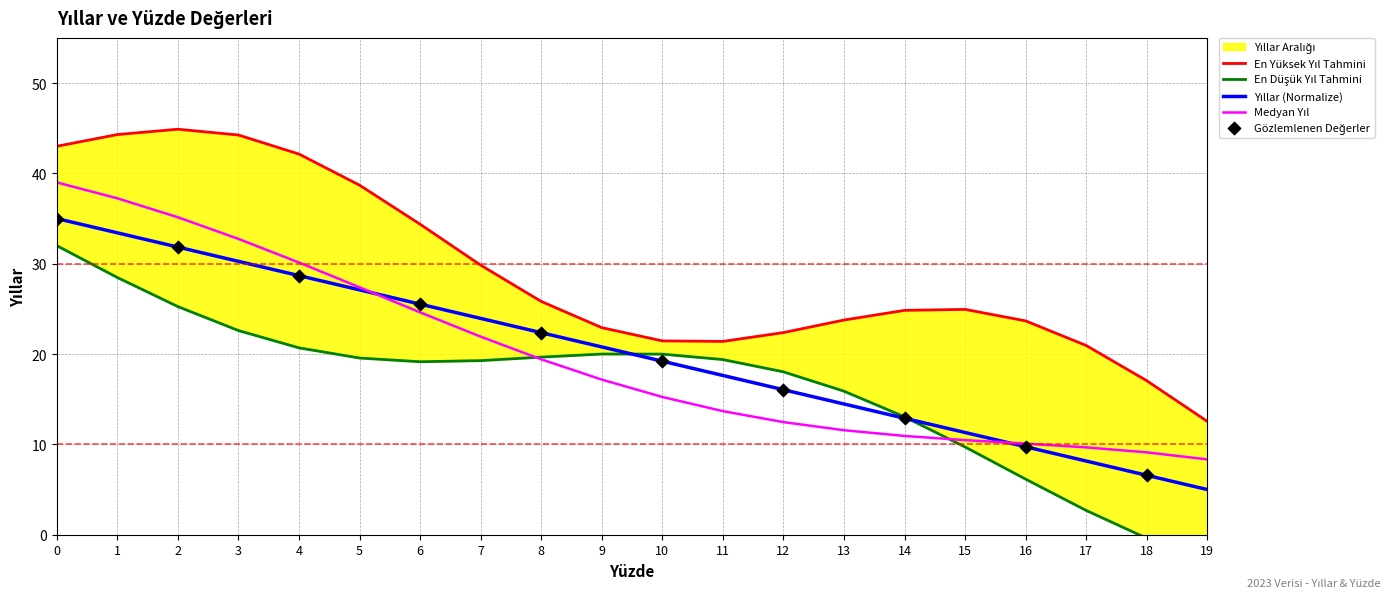

What is the change in value from 5 to 8?

-4.7